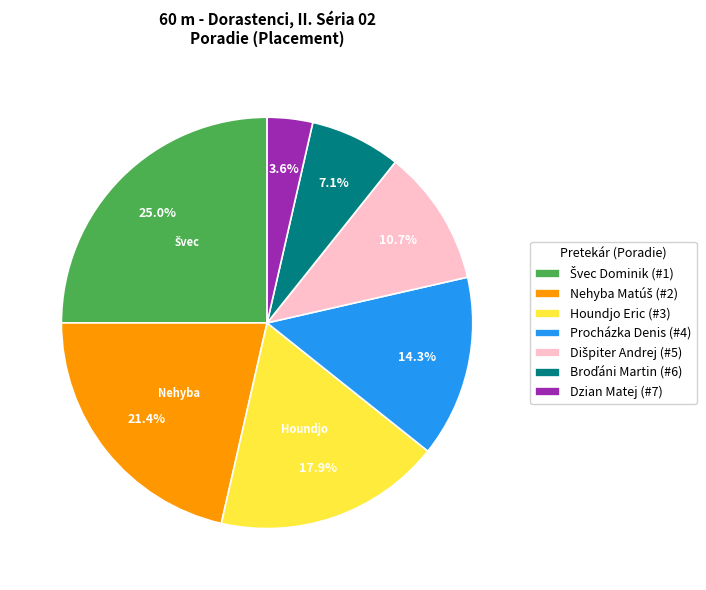

Is there a majority slice in this chart?

No